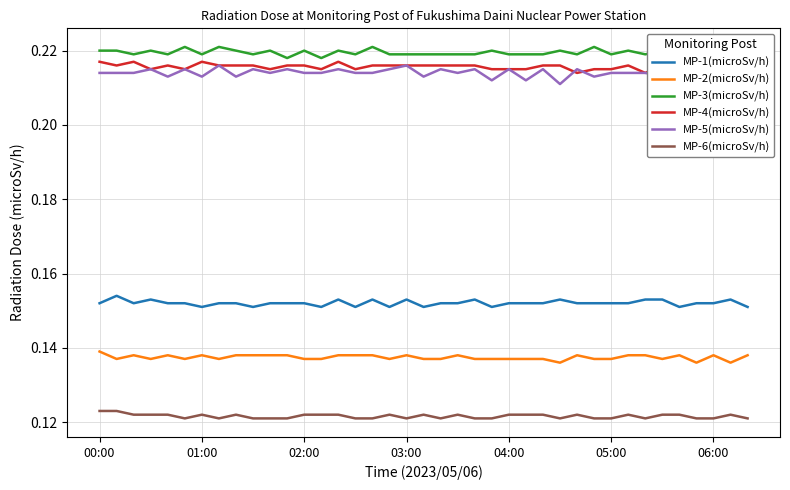

True or false: MP-6(microSv/h) and MP-1(microSv/h) cross at least once.

False